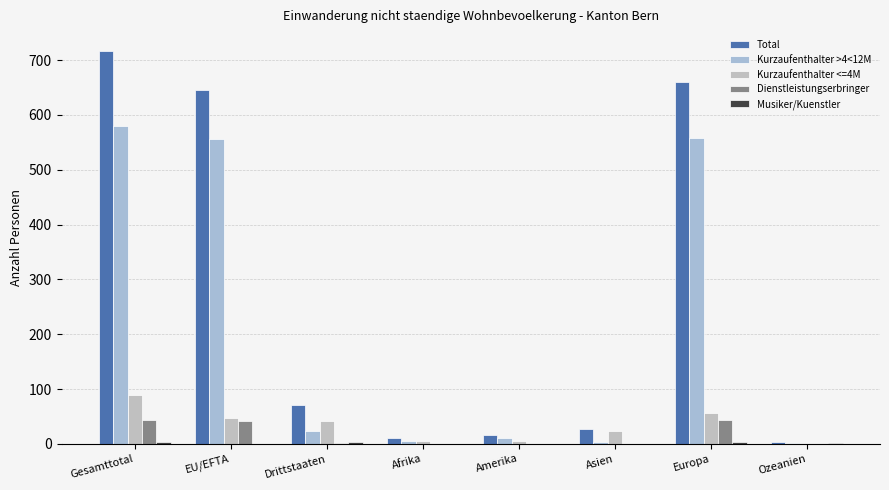

Are the bars horizontal?

No